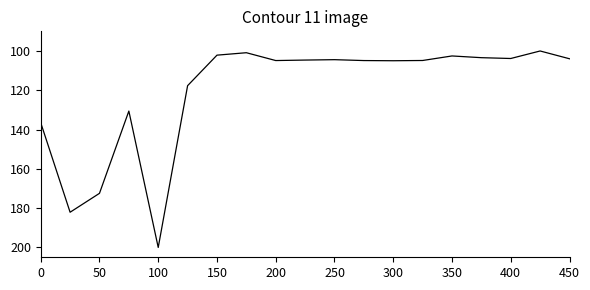

How many lines are shown in the chart?

1